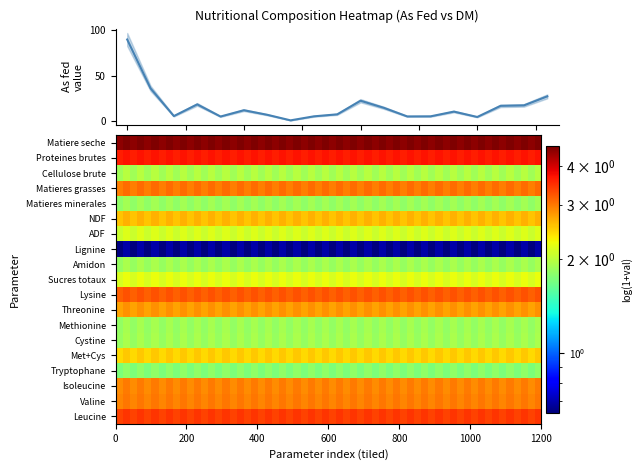

Rank the series by their maximum value, from lowest to highest.

Lignine, Tryptophane, Matieres minerales, Methionine, Amidon, Cystine, Cellulose brute, ADF, Sucres totaux, Met+Cys, NDF, Threonine, Isoleucine, Valine, Matieres grasses, Lysine, Leucine, Proteines brutes, Matiere seche